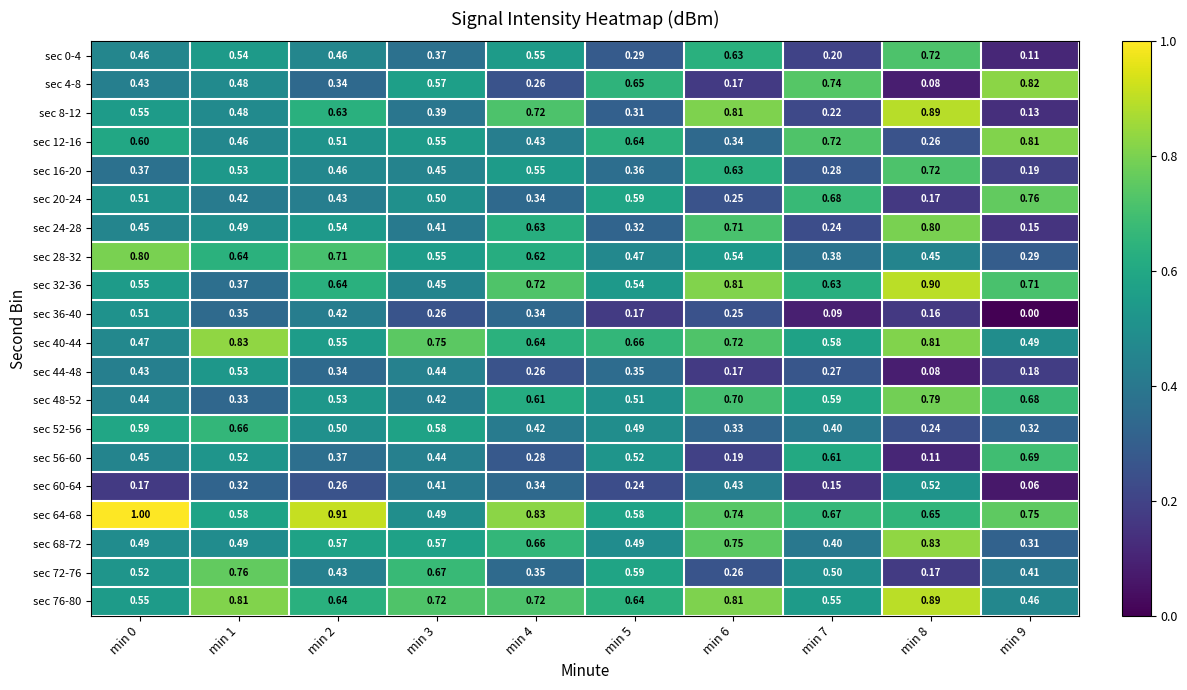

At min 9, list the series in order from largest to smallest.

sec 4-8, sec 12-16, sec 20-24, sec 64-68, sec 32-36, sec 56-60, sec 48-52, sec 40-44, sec 76-80, sec 72-76, sec 52-56, sec 68-72, sec 28-32, sec 16-20, sec 44-48, sec 24-28, sec 8-12, sec 0-4, sec 60-64, sec 36-40